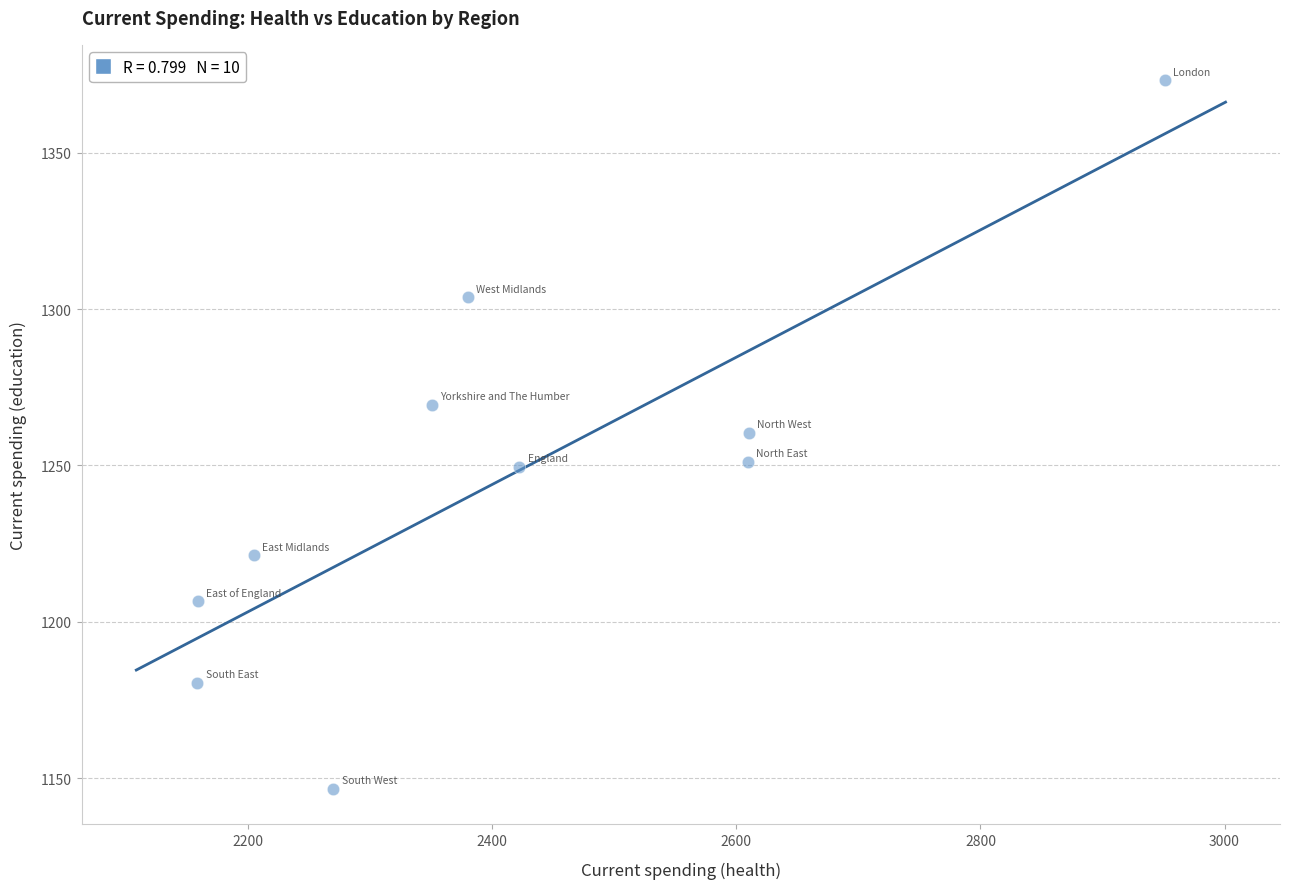

What is the average X value?

2411.4